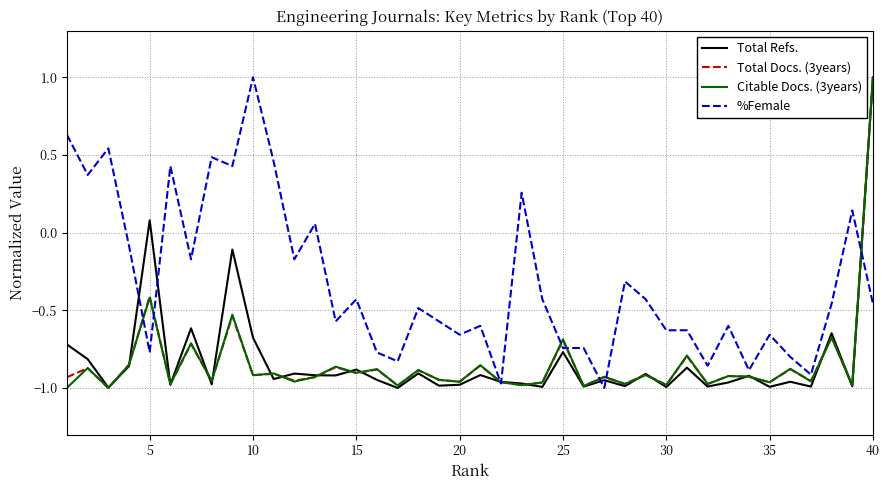

Which series has the largest total across all categories?

%Female